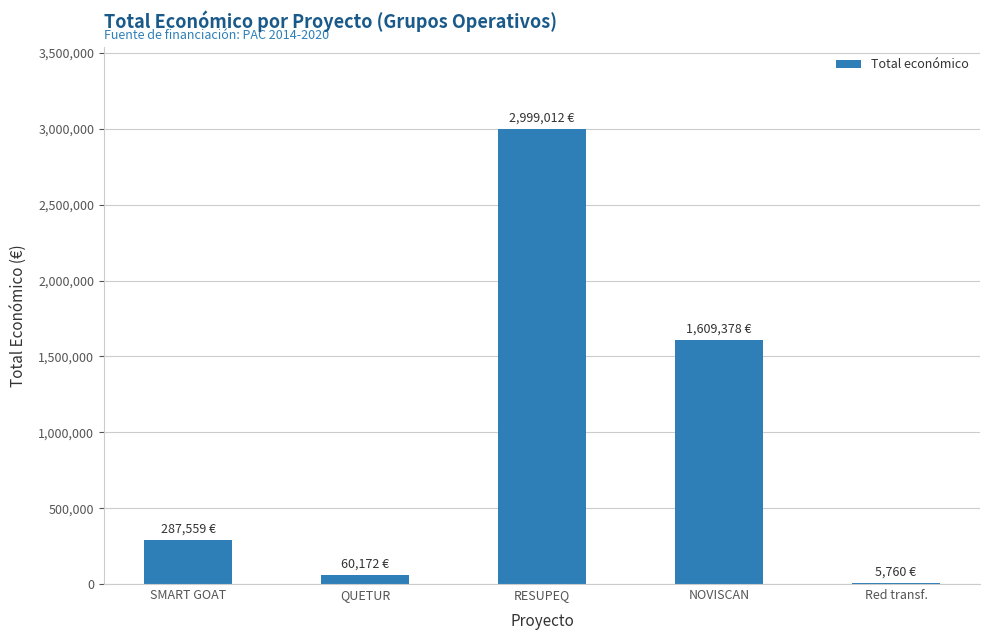

The value at NOVISCAN is 1609378. True or false?

True